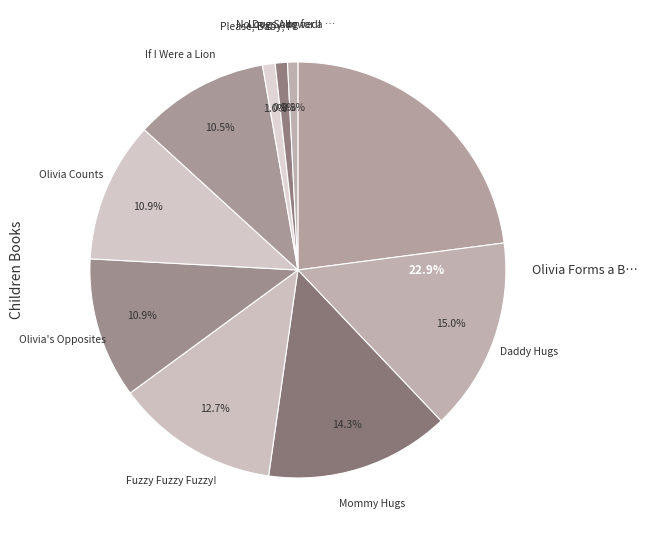

To the nearest percent, what percentage of the pie is Mommy Hugs?

14%